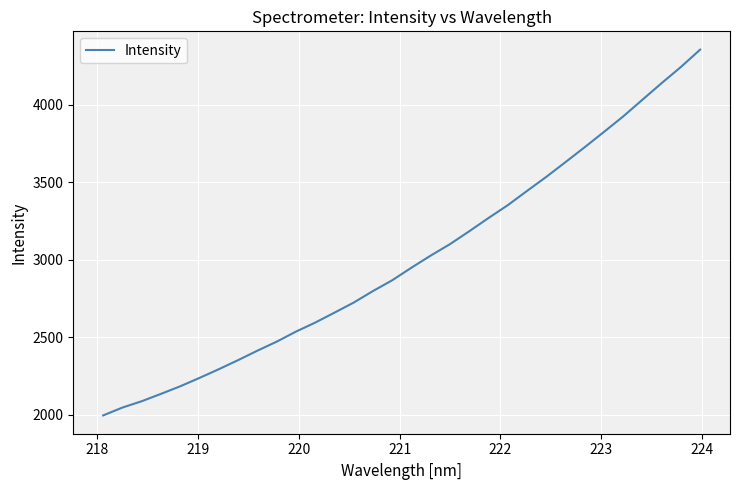

What is the greatest value displayed?

4354.6